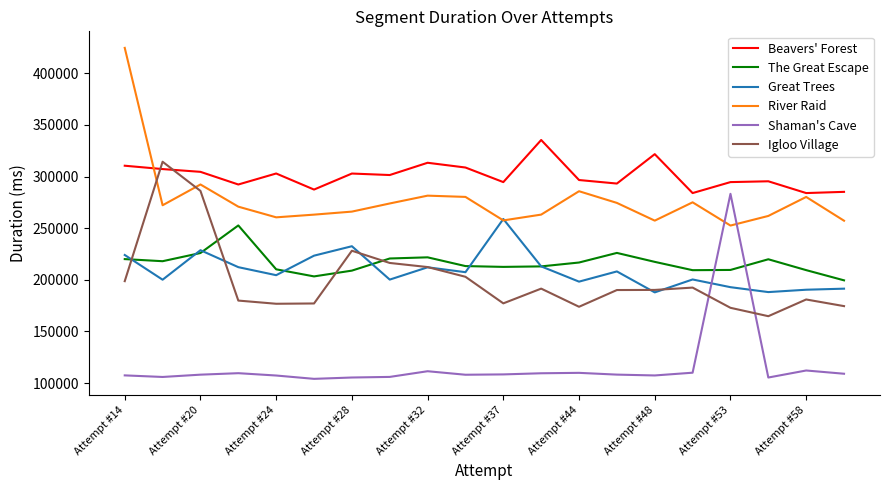

Which series has the largest total across all categories?

Beavers' Forest